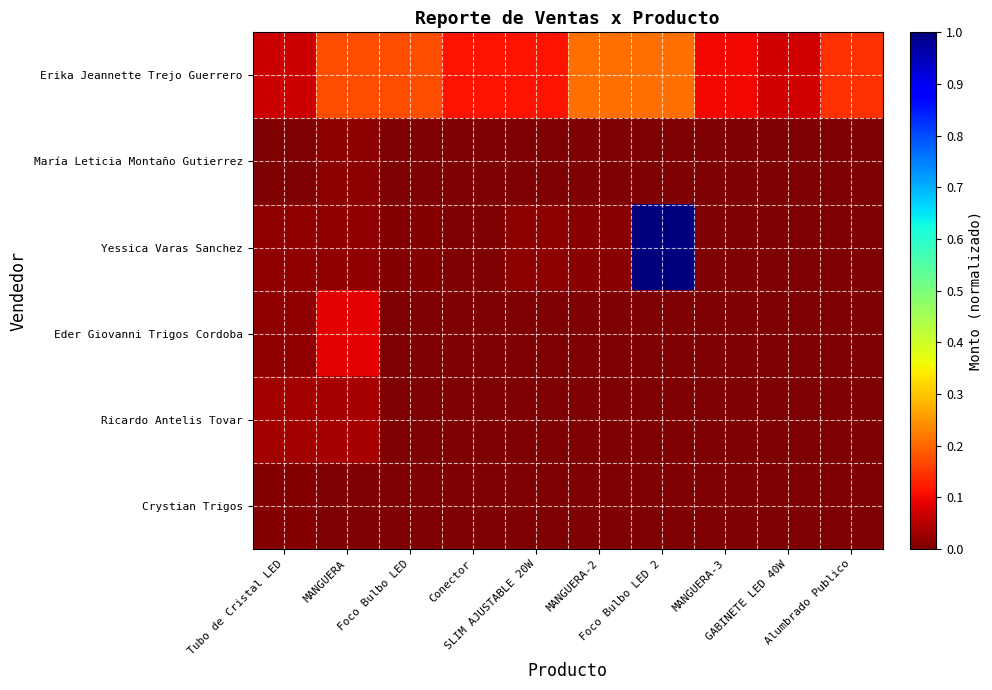

Rank the series at Foco Bulbo LED from lowest to highest value.

Eder Giovanni Trigos Cordoba, Ricardo Antelis Tovar, Crystian Trigos, María Leticia Montaño Gutierrez, Yessica Varas Sanchez, Erika Jeannette Trejo Guerrero